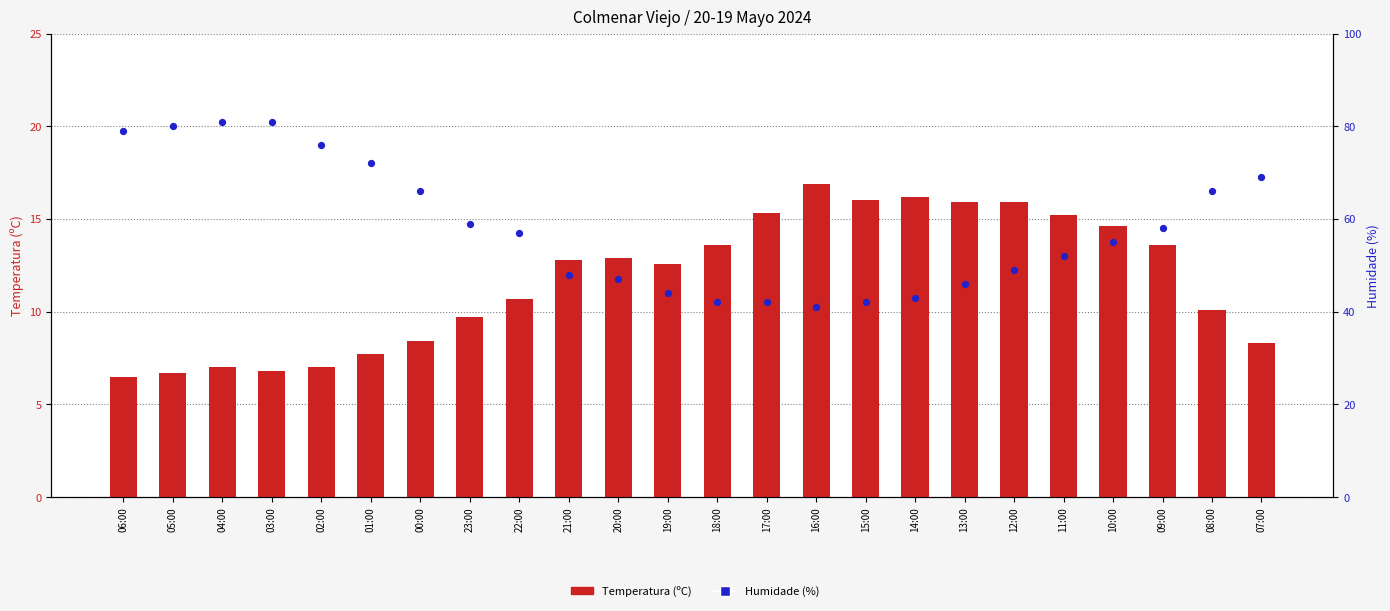

Which series reaches the minimum Y coordinate?

Temperatura (ºC)